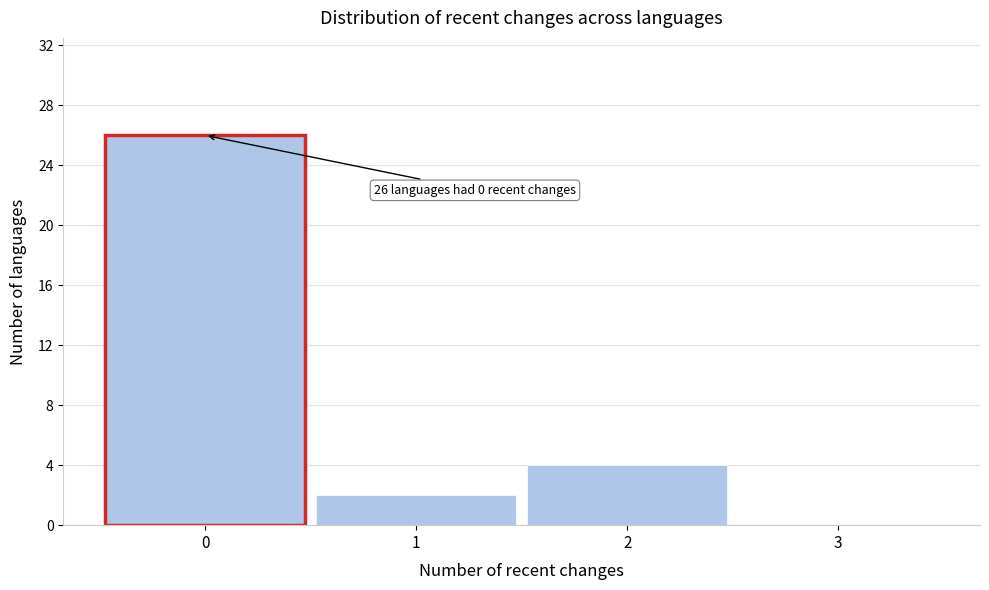

Over which range of the x-axis is the bar tallest?

-0.5 to 0.5